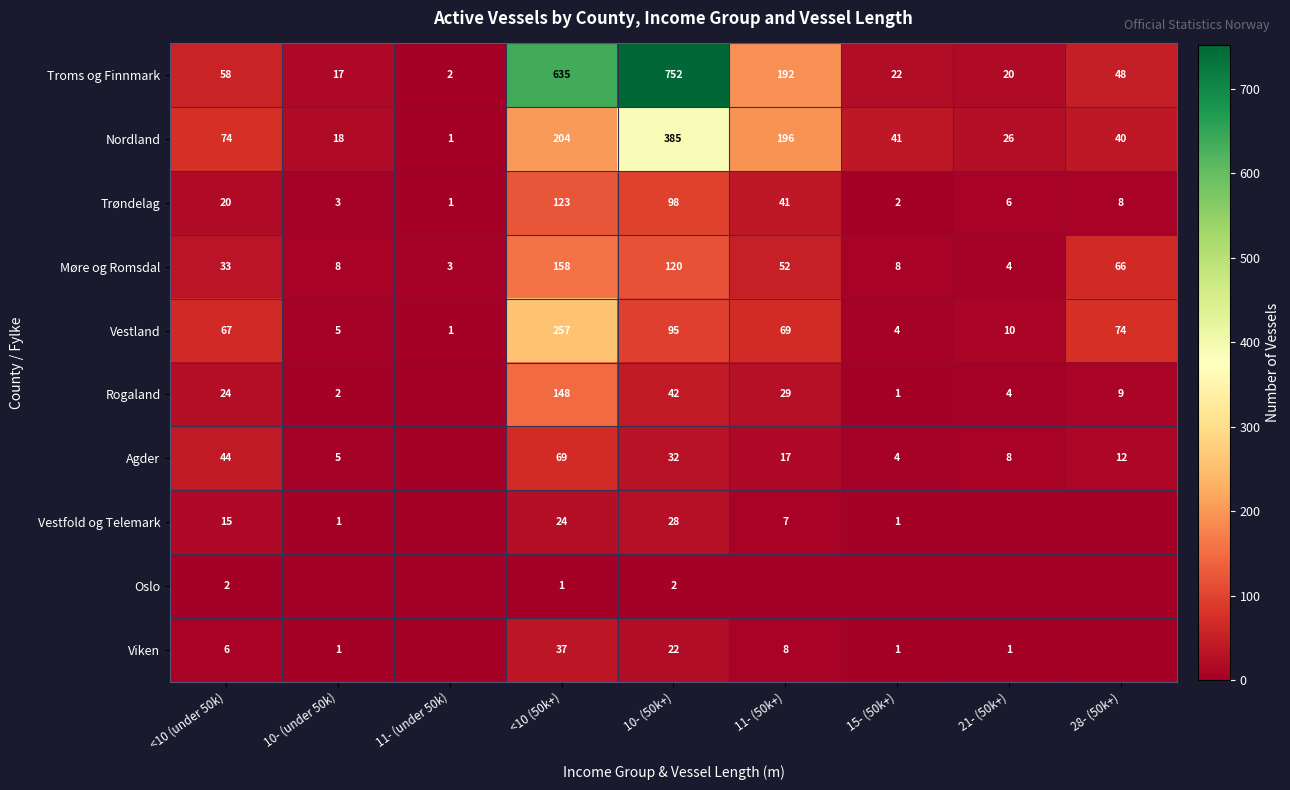

Which category has the lowest value in the Nordland series?

11- (under 50k)